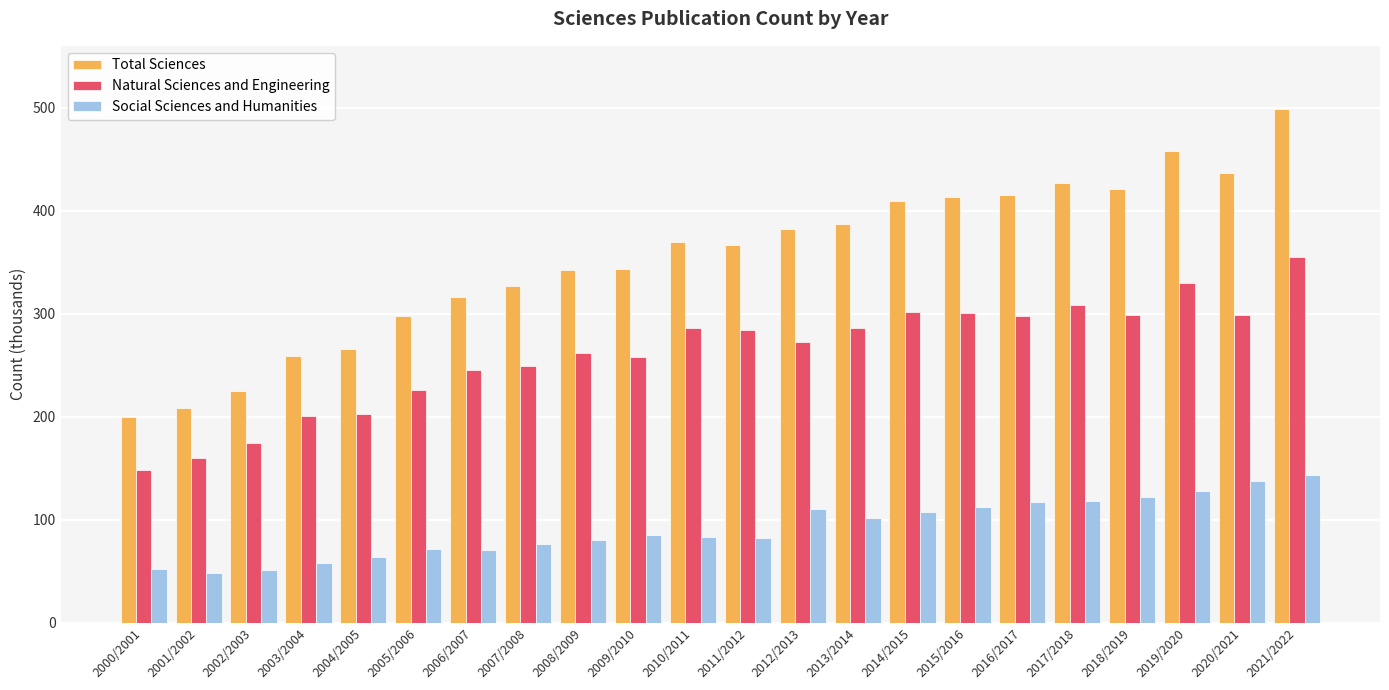

At 2007/2008, list the series in order from smallest to largest.

Social Sciences and Humanities, Natural Sciences and Engineering, Total Sciences